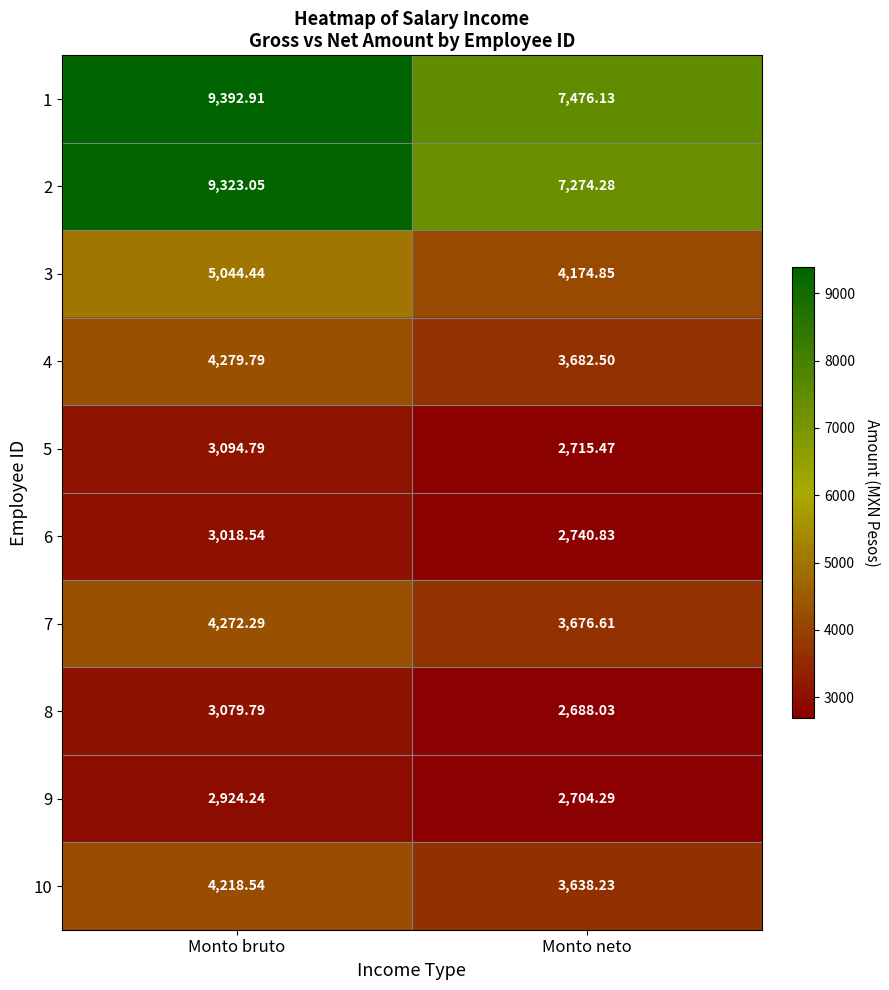

At which label does 7 first exceed 4272?

Monto bruto